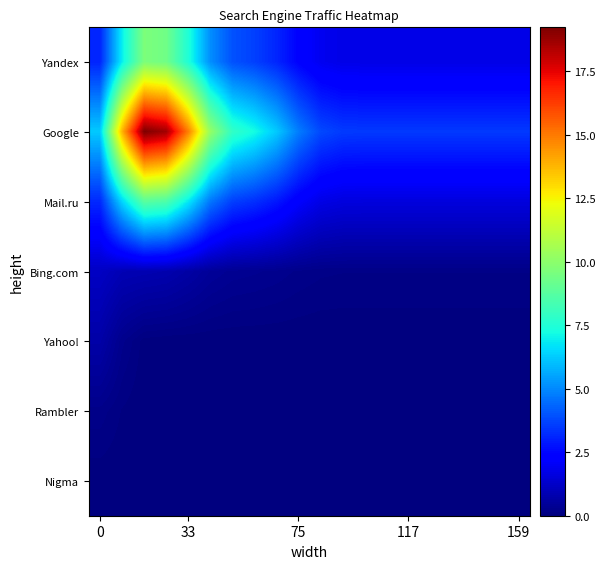

At how many categories does at least one series exceed 17?

2